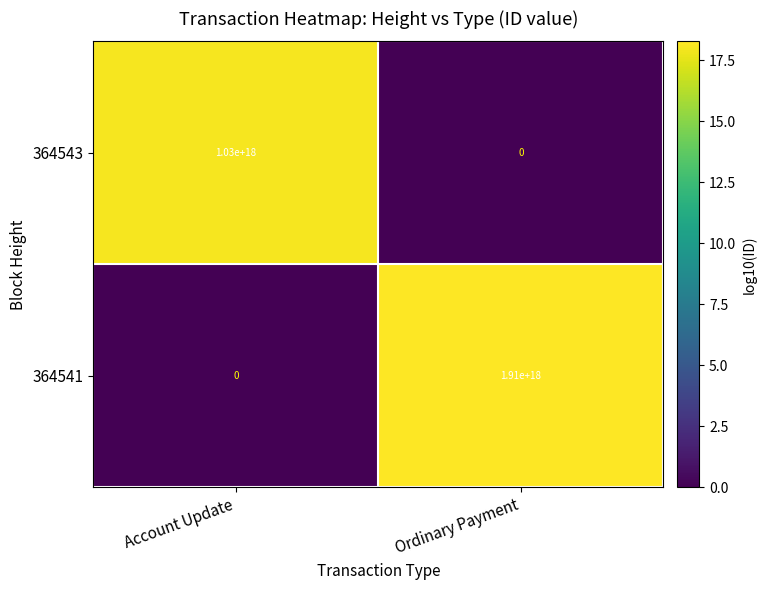

The value of 364541 at Account Update is 820255263763059968. True or false?

False